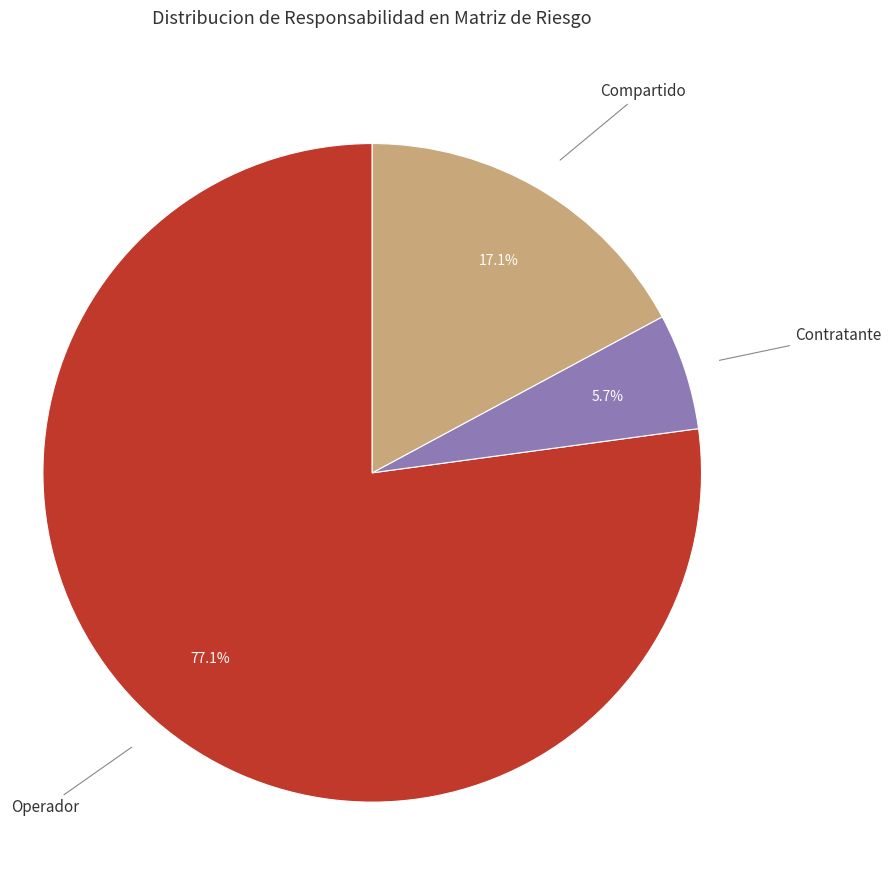

What portion of the pie excludes Contratante?

94.3%